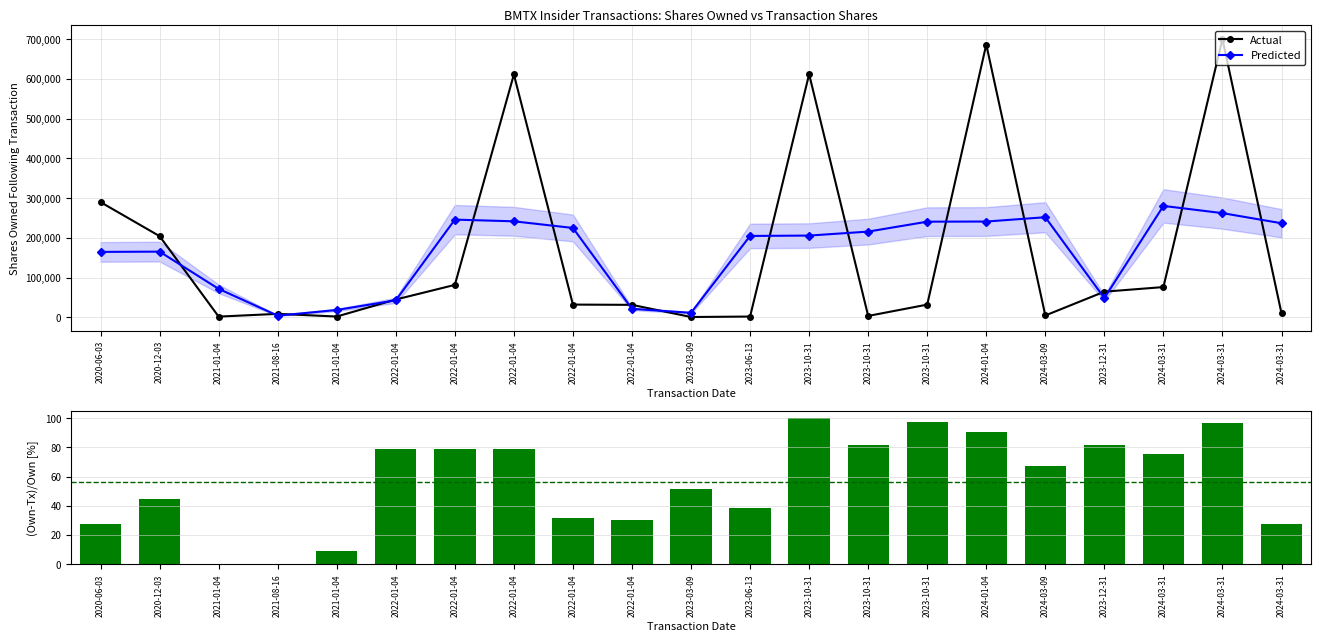

How many series are shown in this chart?

3